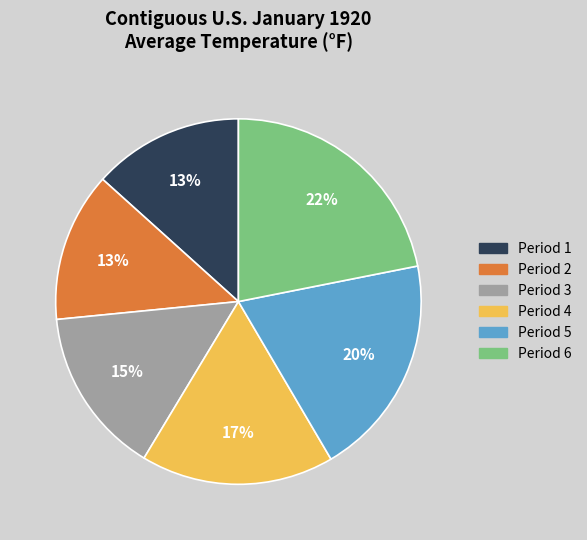

To the nearest percent, what portion does Period 3 represent?

15%